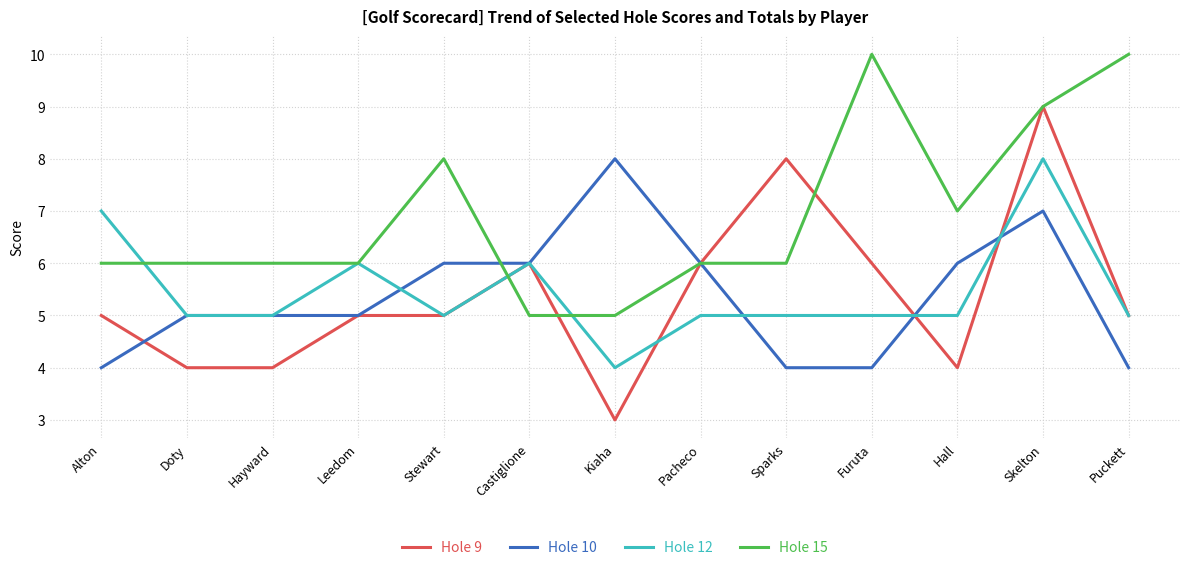

What position from the left is Furuta?

10